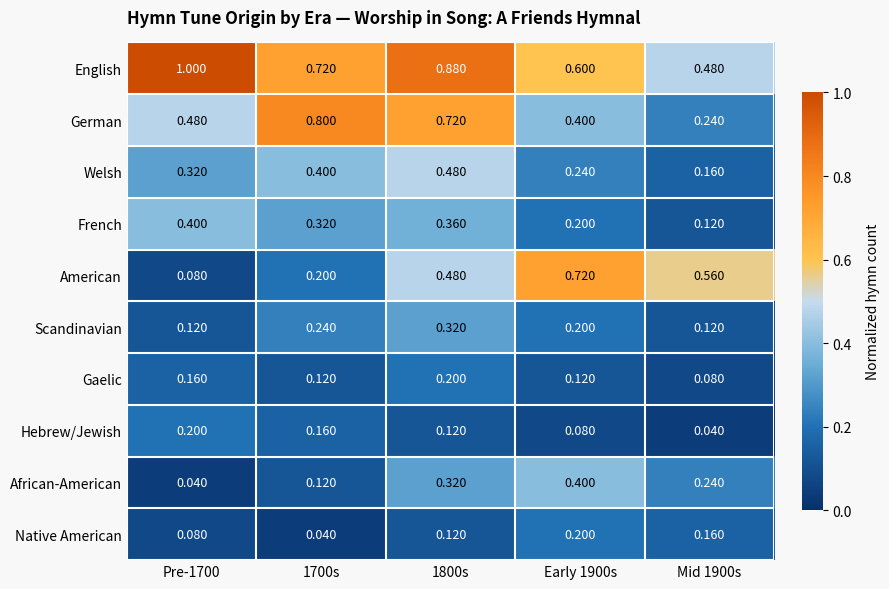

Between Pre-1700 and 1800s, which series saw the biggest shift?

American